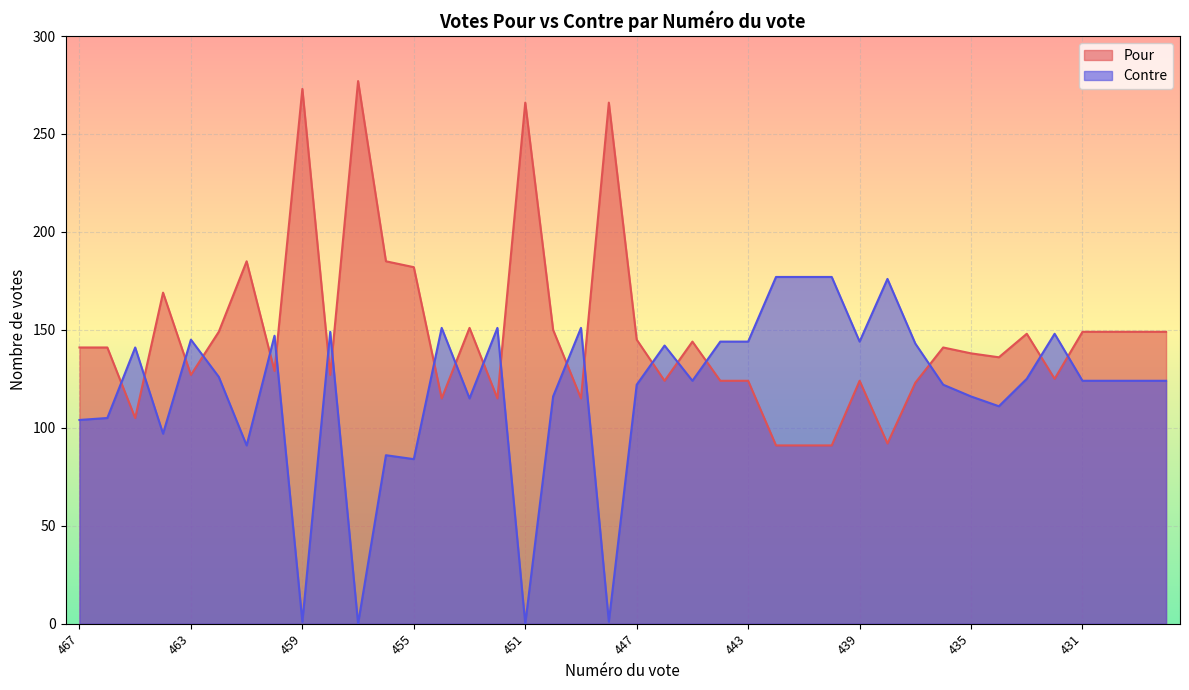

What is the difference between the maximum and minimum values in the Contre series?

177